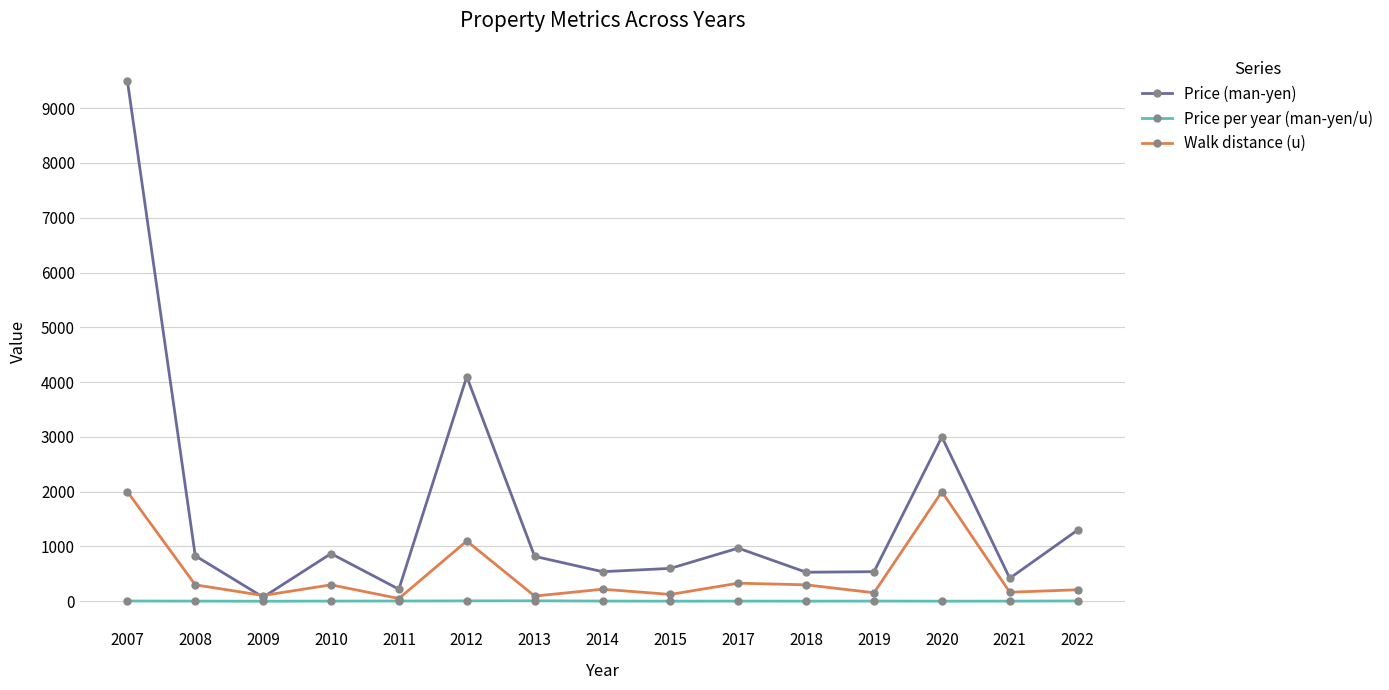

What is the maximum value for Price (man-yen)?

9500.0